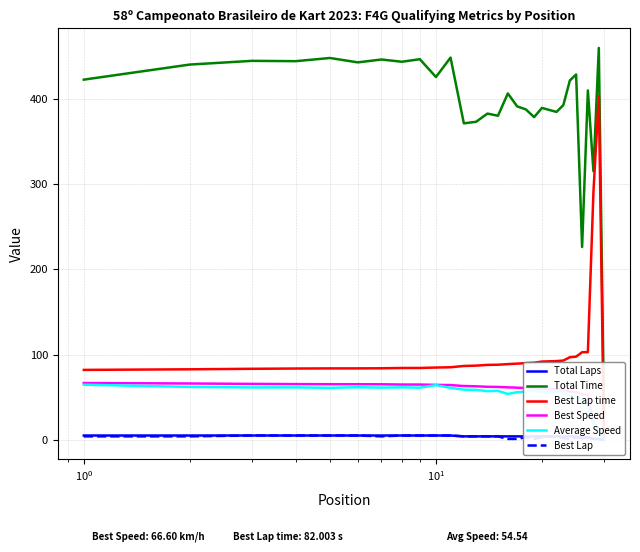

What is the average value of the Total Time series?

392.2